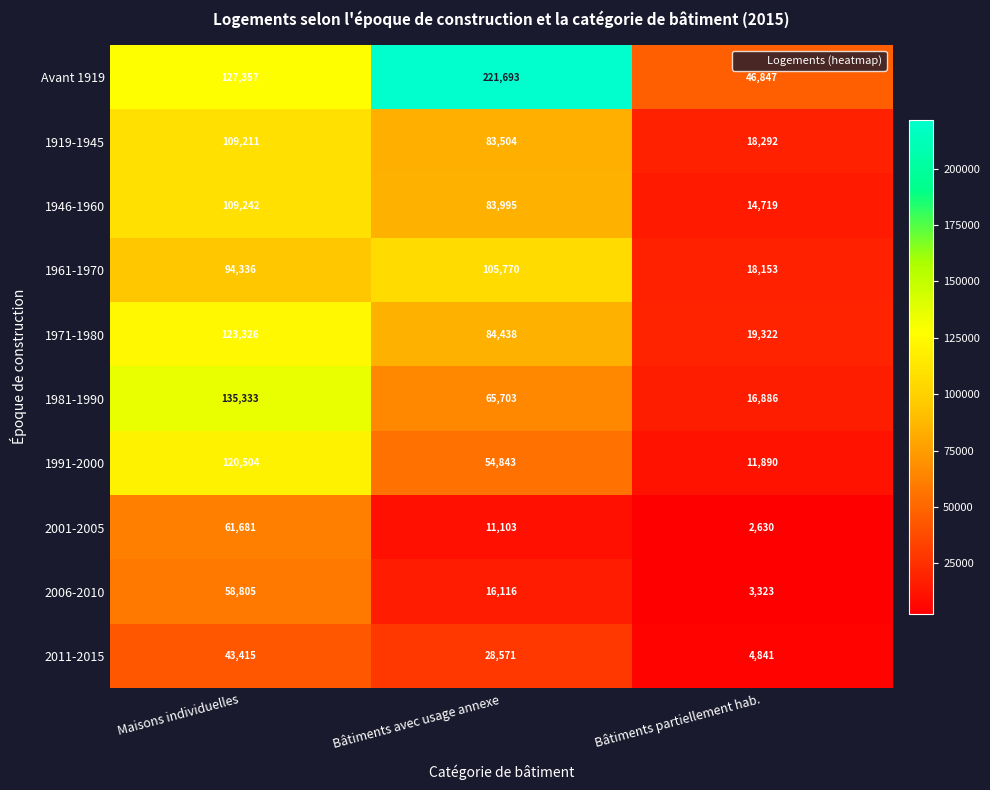

How many 1971-1980 values are between 19322 and 123326?

3